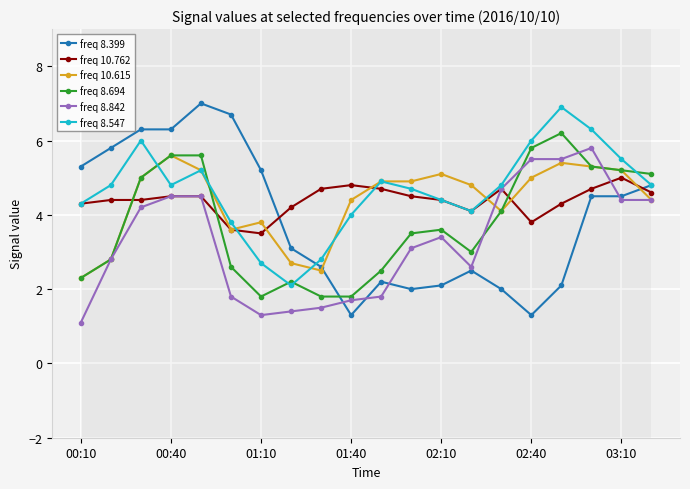

Which series has the largest range (max minus min)?

freq 8.399